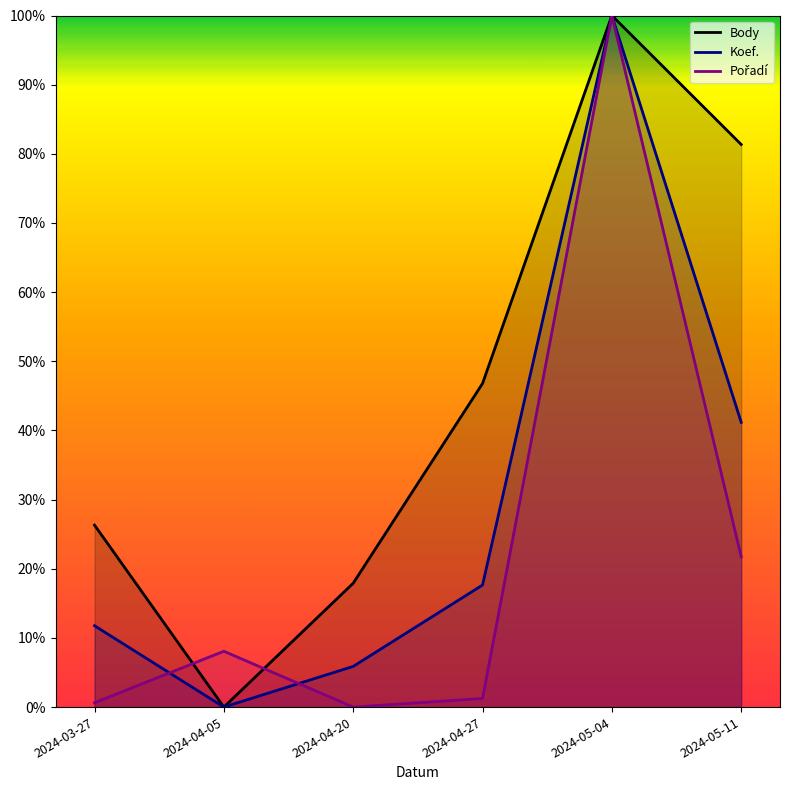

What is the spread (max minus min) of values at 2024-05-11?

0.6